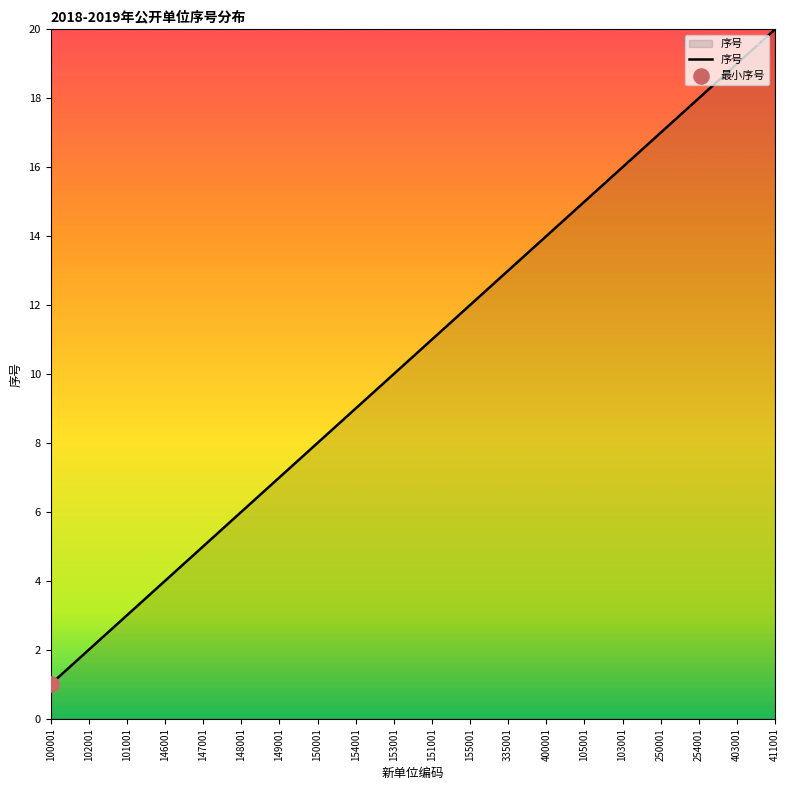

Approximately how many times larger is the value at 335001 compared to 403001?

0.7